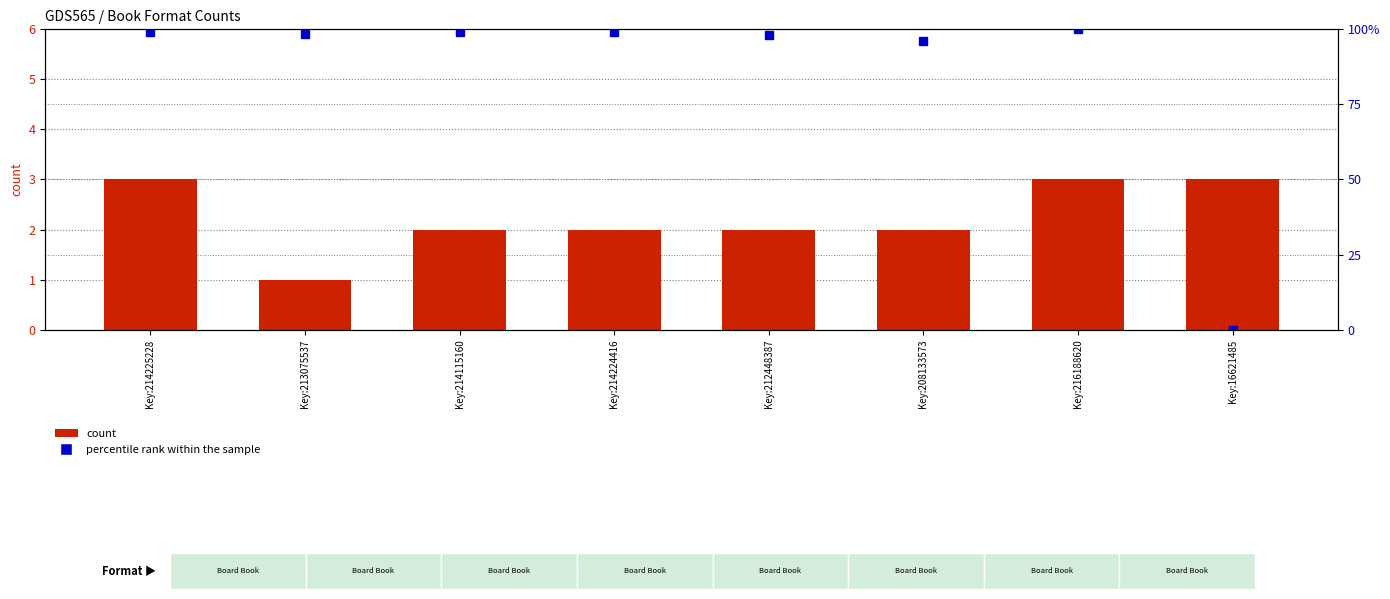

Reading right to left, list all the values displayed in this chart.

count: Key:16621485=3.0	Key:216188620=3.0	Key:208133573=2.0	Key:212448387=2.0	Key:214224416=2.0	Key:214115160=2.0	Key:213075537=1.0	Key:214225228=3.0
percentile rank within the sample: Key:16621485=0.0	Key:216188620=100.0	Key:208133573=96.0	Key:212448387=98.1	Key:214224416=99.0	Key:214115160=99.0	Key:213075537=98.4	Key:214225228=99.0